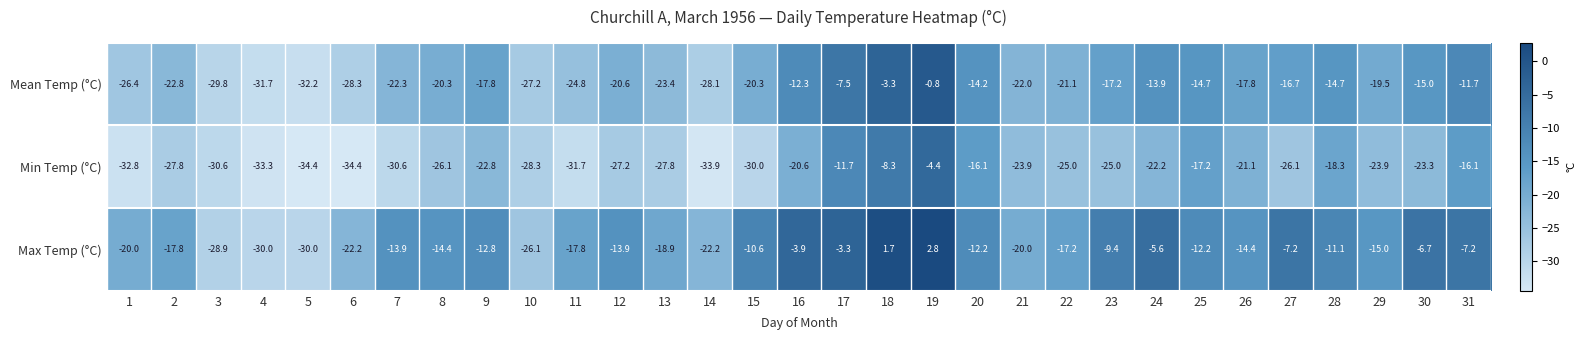

Which series has the largest total across all categories?

Max Temp (°C)